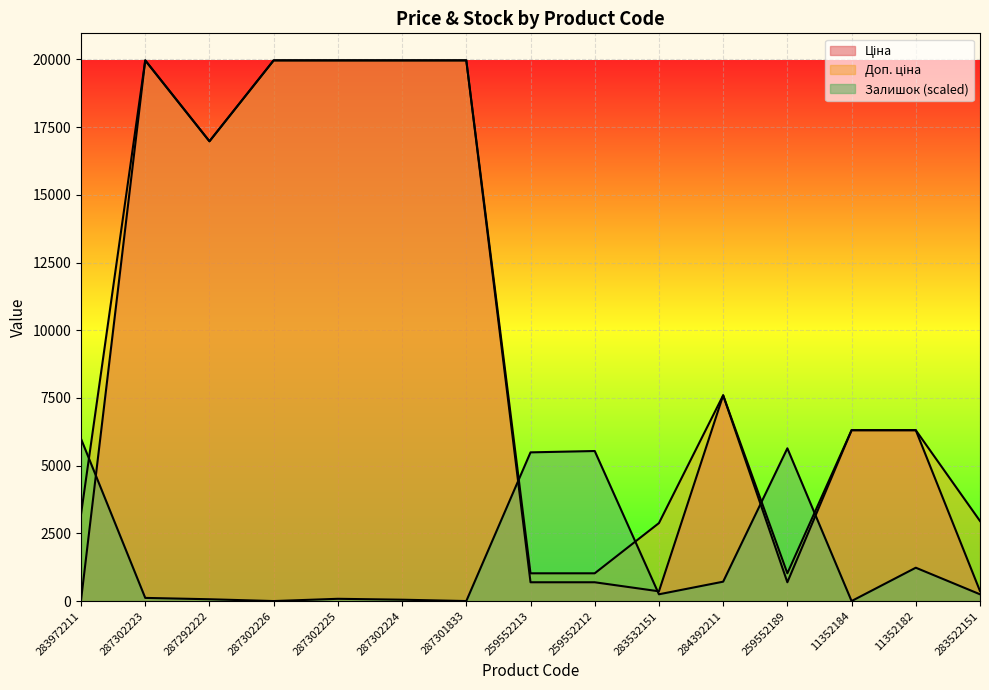

True or false: Доп. ціна and Ціна cross at least once.

False